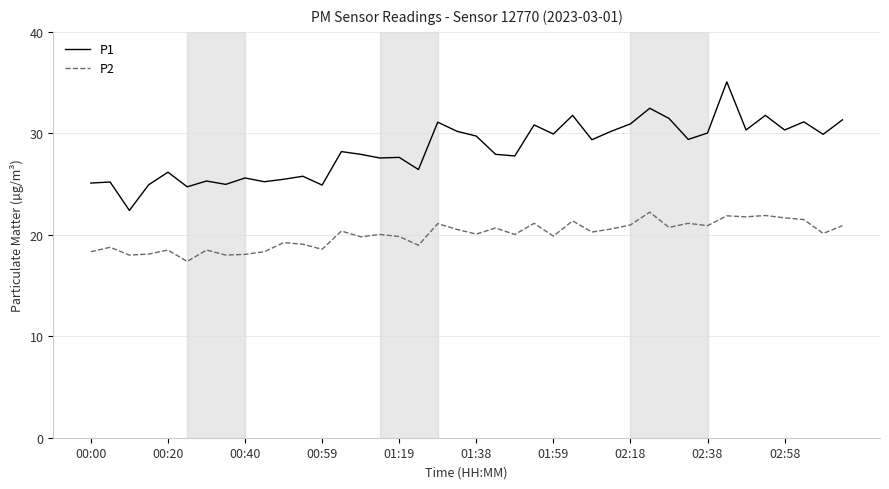

True or false: P1 and P2 intersect in this chart.

False